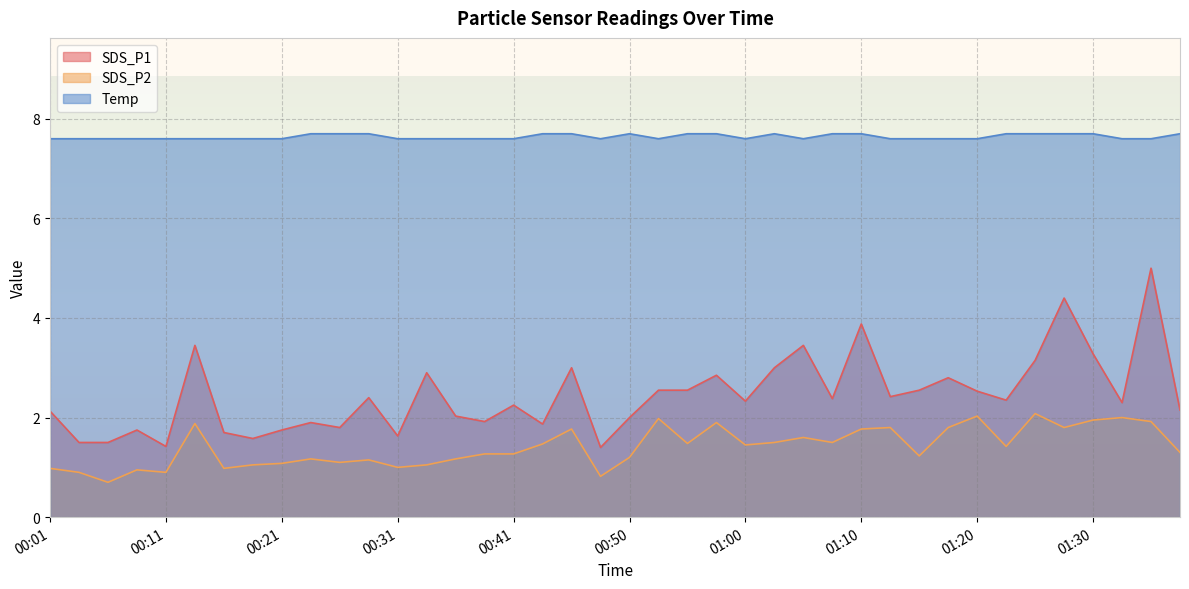

True or false: SDS_P2 and SDS_P1 cross at least once.

False